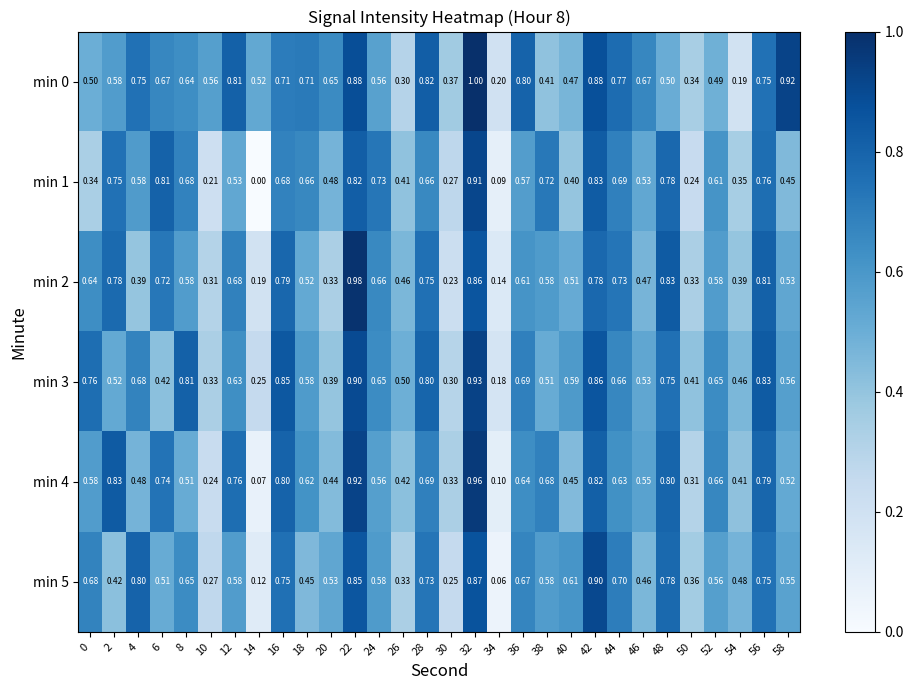

Is the value of min 5 at 12 greater than the value of min 3 at 44?

No